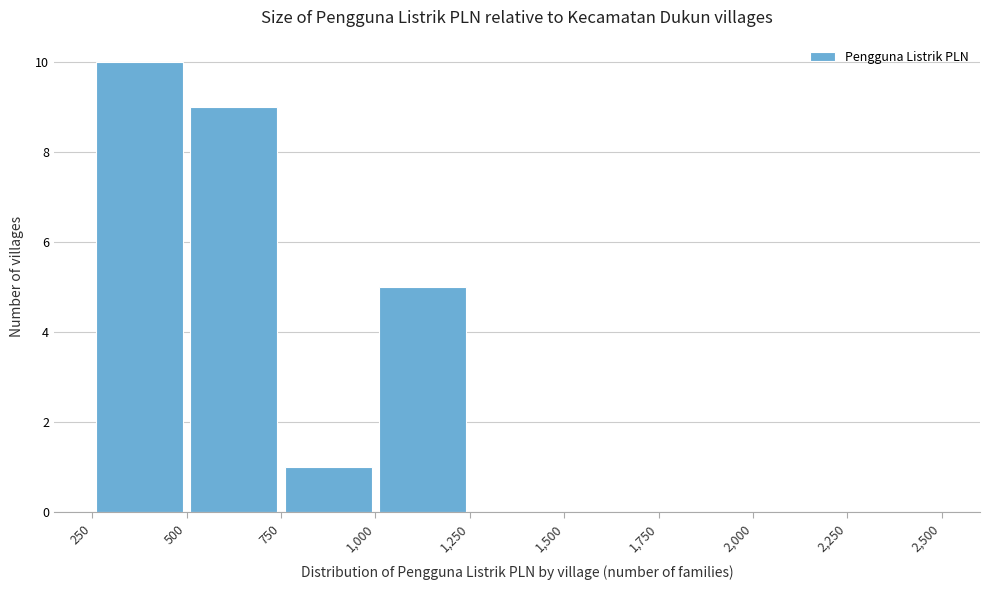

Reading left to right, transcribe this chart: for each bar, give the range it covers on the x-axis and its height. The values are not printed on the chart, so give them approximately, as read against the axis.

250 to 500: 10
500 to 750: 9
750 to 1,000: 1
1,000 to 1,250: 5
1,250 to 1,500: 0
1,500 to 1,750: 0
1,750 to 2,000: 0
2,000 to 2,250: 0
2,250 to 2,500: 0